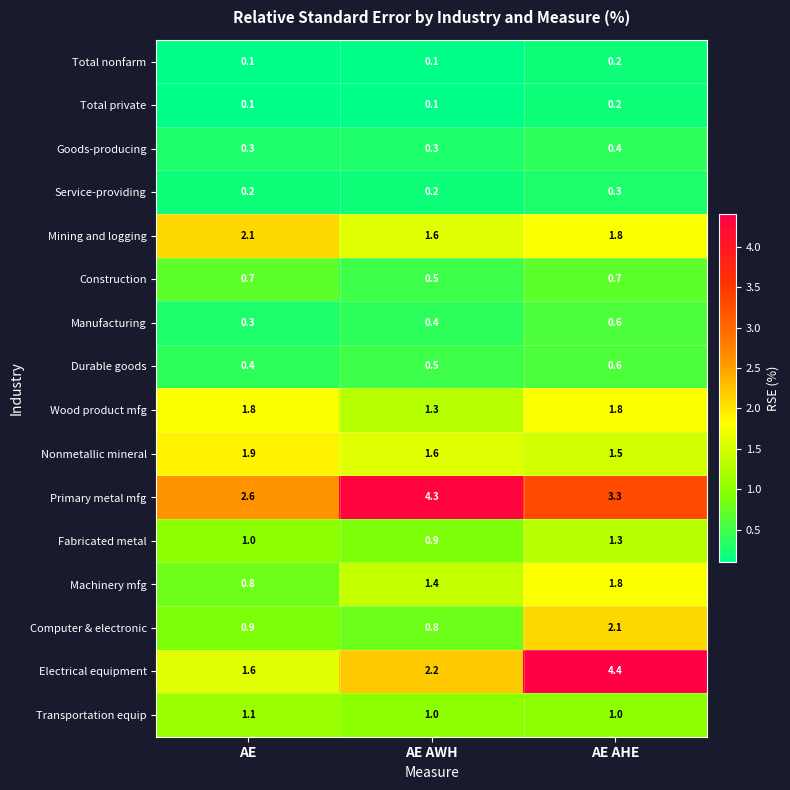

At which category is the sum across all series the highest?

AE AHE